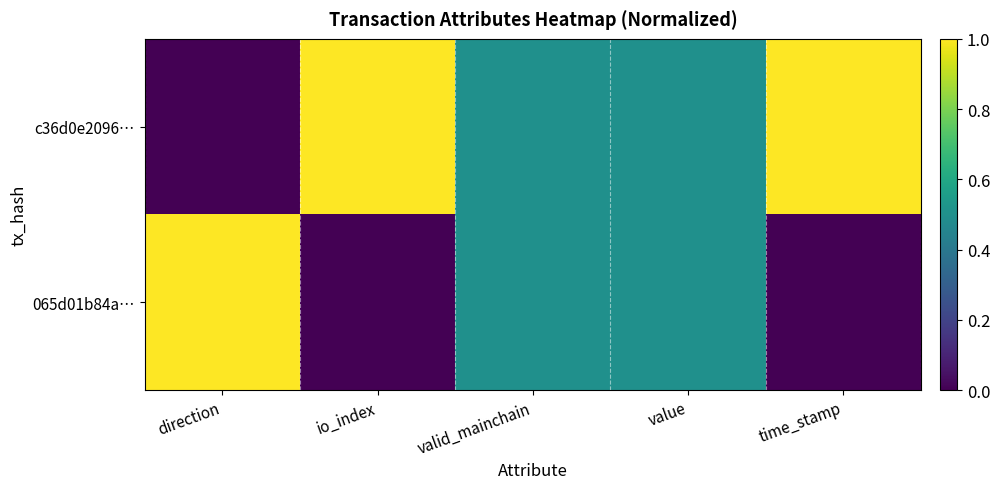

Rank the series at time_stamp from highest to lowest value.

c36d0e2096…, 065d01b84a…